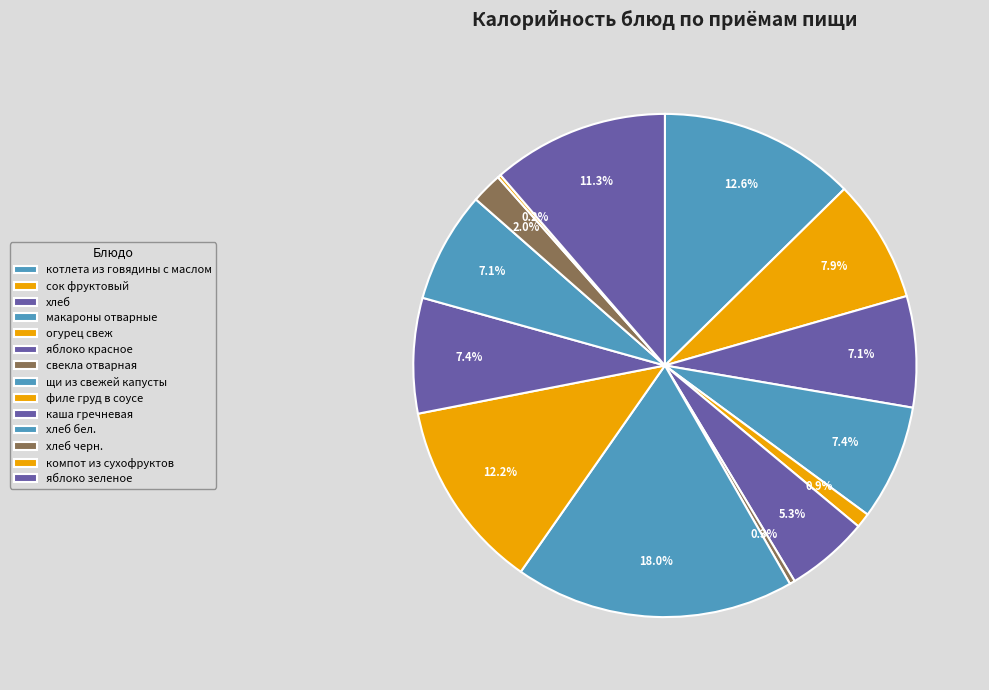

What is the largest slice in the pie chart?

щи из свежей капусты